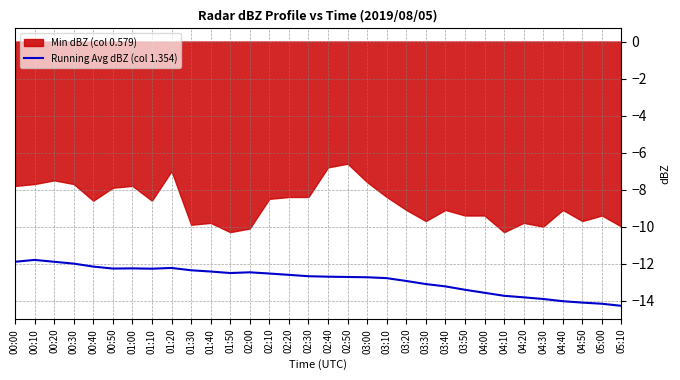

Is it true that the value at 03:30 is -17.1?

False